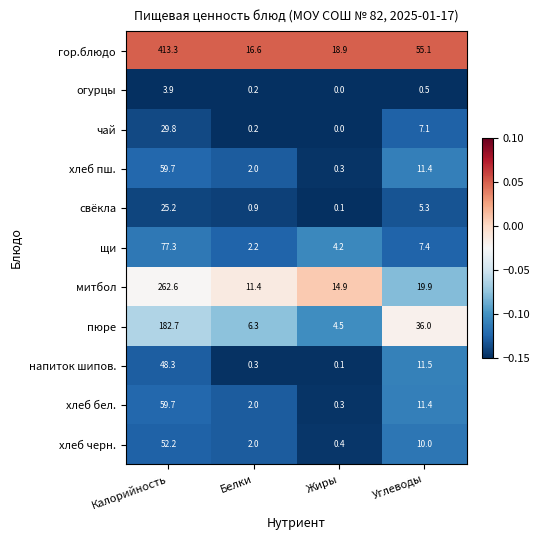

At which category is the sum across all series the highest?

Калорийность